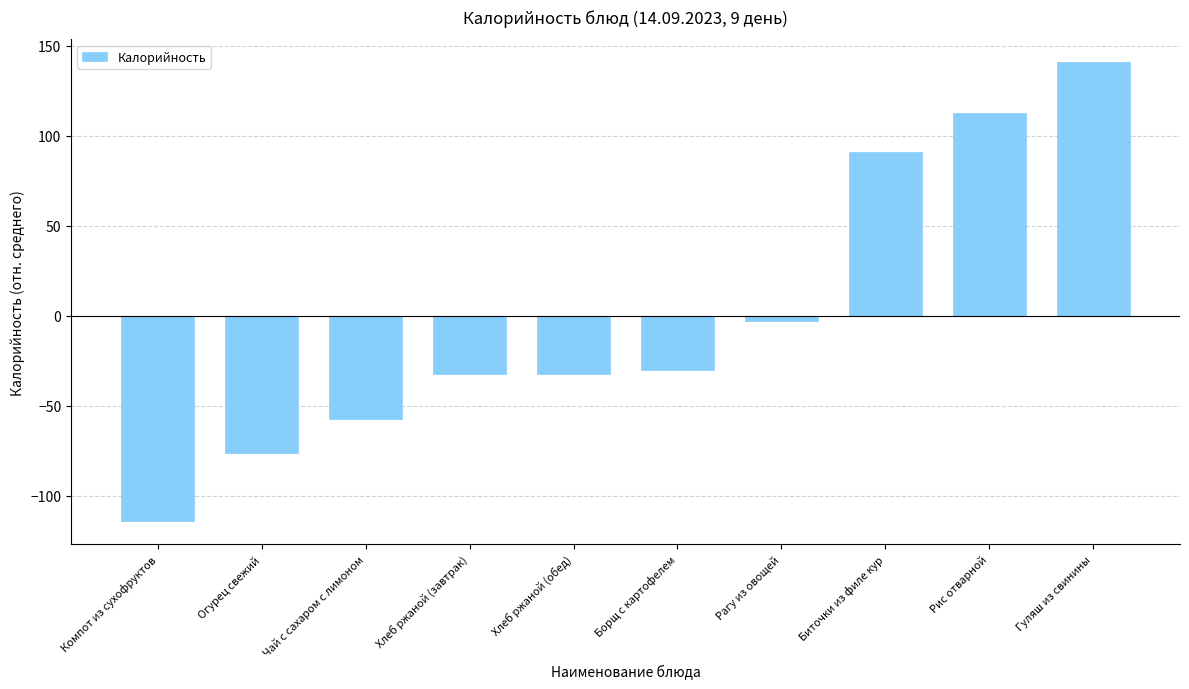

What is the value of the 4th bar from the left?

-32.1